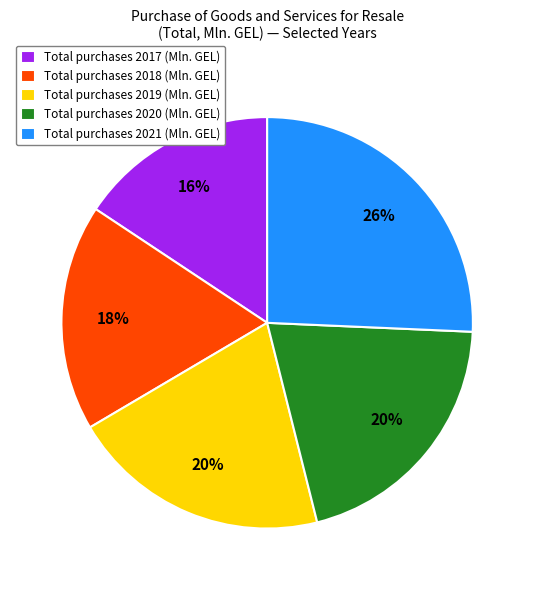

What is the largest slice in the pie chart?

Total purchases 2021 (Mln. GEL)